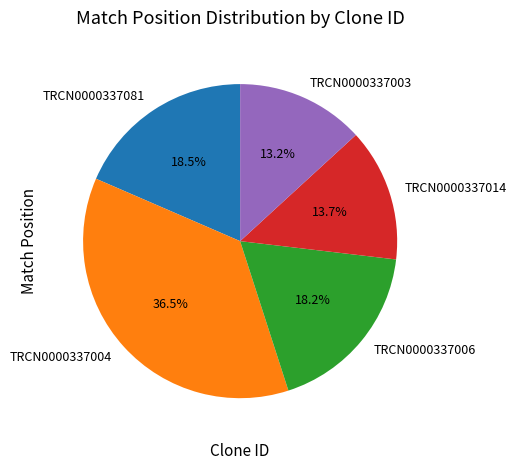

How many segments does this pie chart have?

5